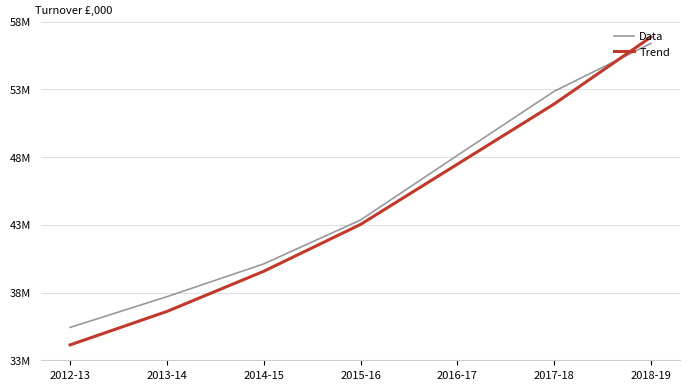

How many Data values are between 37602332 and 52948227?

5